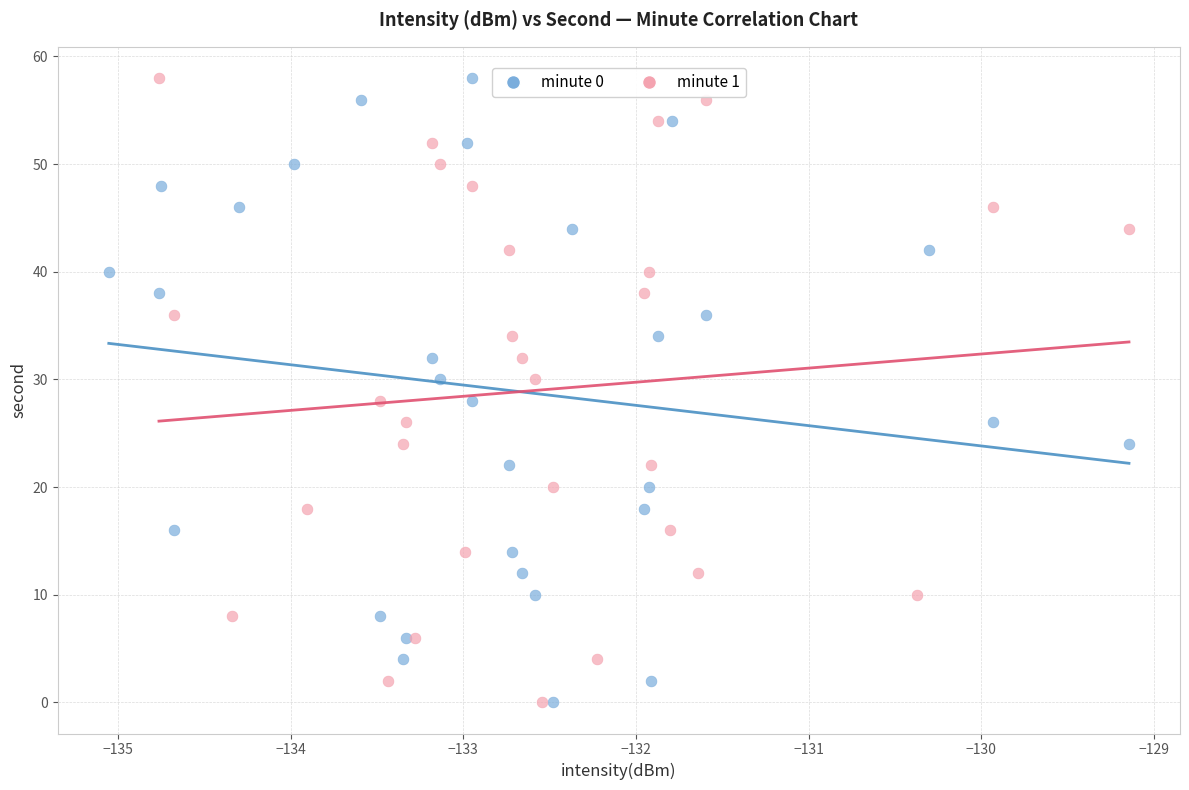

What are all the series names shown in the legend?

minute 0, minute 1